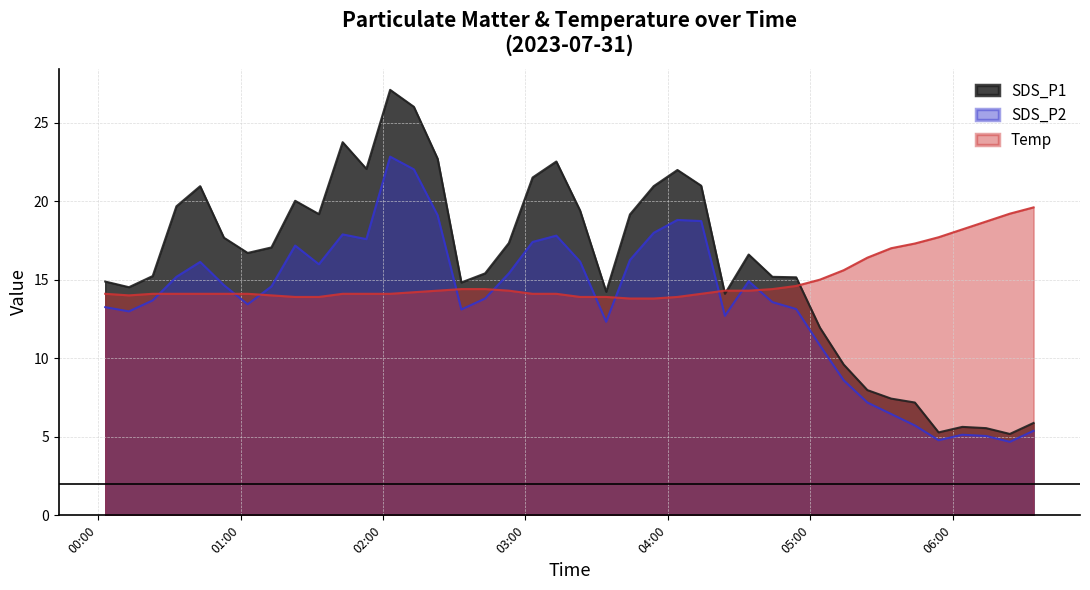

Which series has the largest total across all categories?

SDS_P1